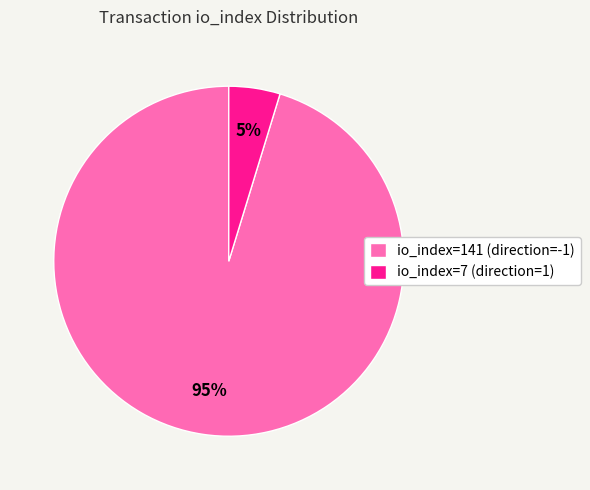

Is io_index=7 (direction=1) the majority of the pie?

No